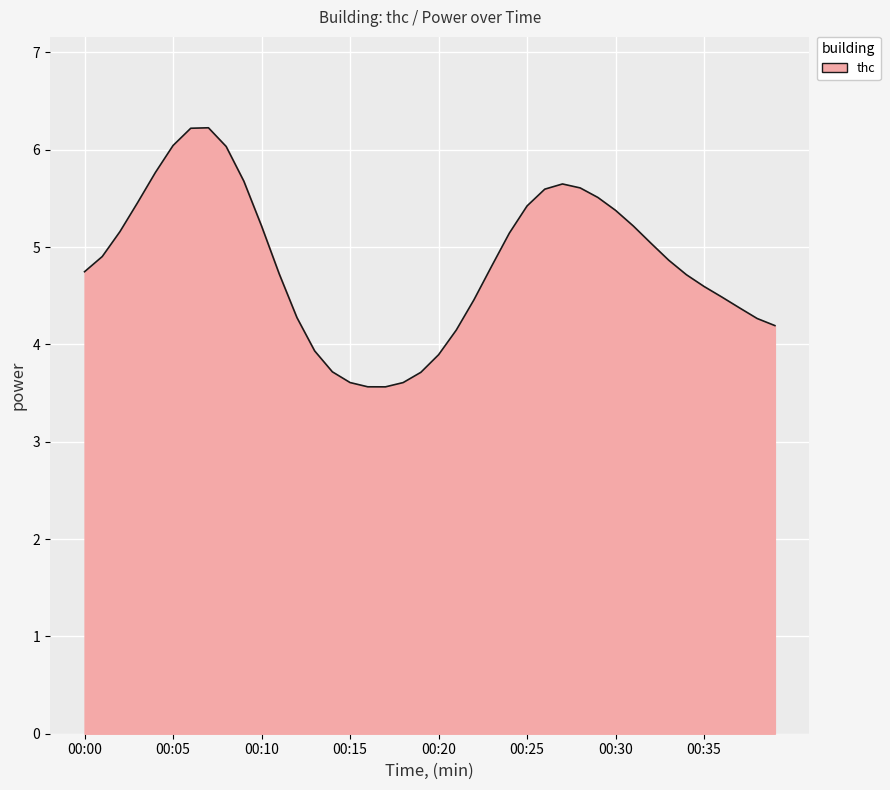

What is the minimum value shown in the chart?

3.6